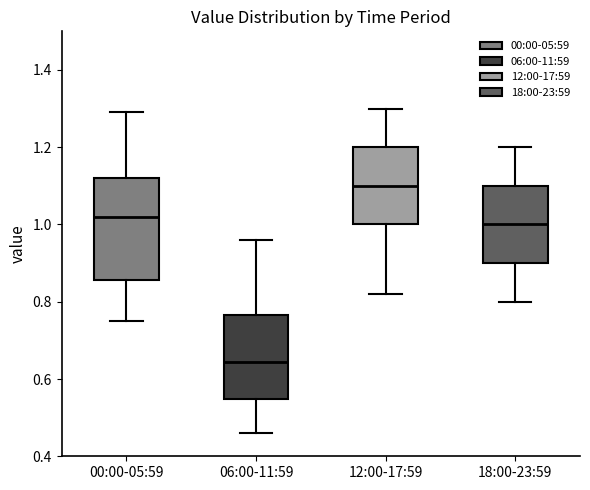

Reading left to right, read every box against the y-axis: the position of its median line, the range the box covers, and the ends of its whiskers. The values are not printed on the chart, so give them approximately, as read against the axis.

00:00-05:59: median 1.02, box 0.86 to 1.12, whiskers 0.76 to 1.30
06:00-11:59: median 0.64, box 0.54 to 0.76, whiskers 0.46 to 0.96
12:00-17:59: median 1.10, box 1.00 to 1.20, whiskers 0.82 to 1.30
18:00-23:59: median 1.00, box 0.90 to 1.10, whiskers 0.80 to 1.20